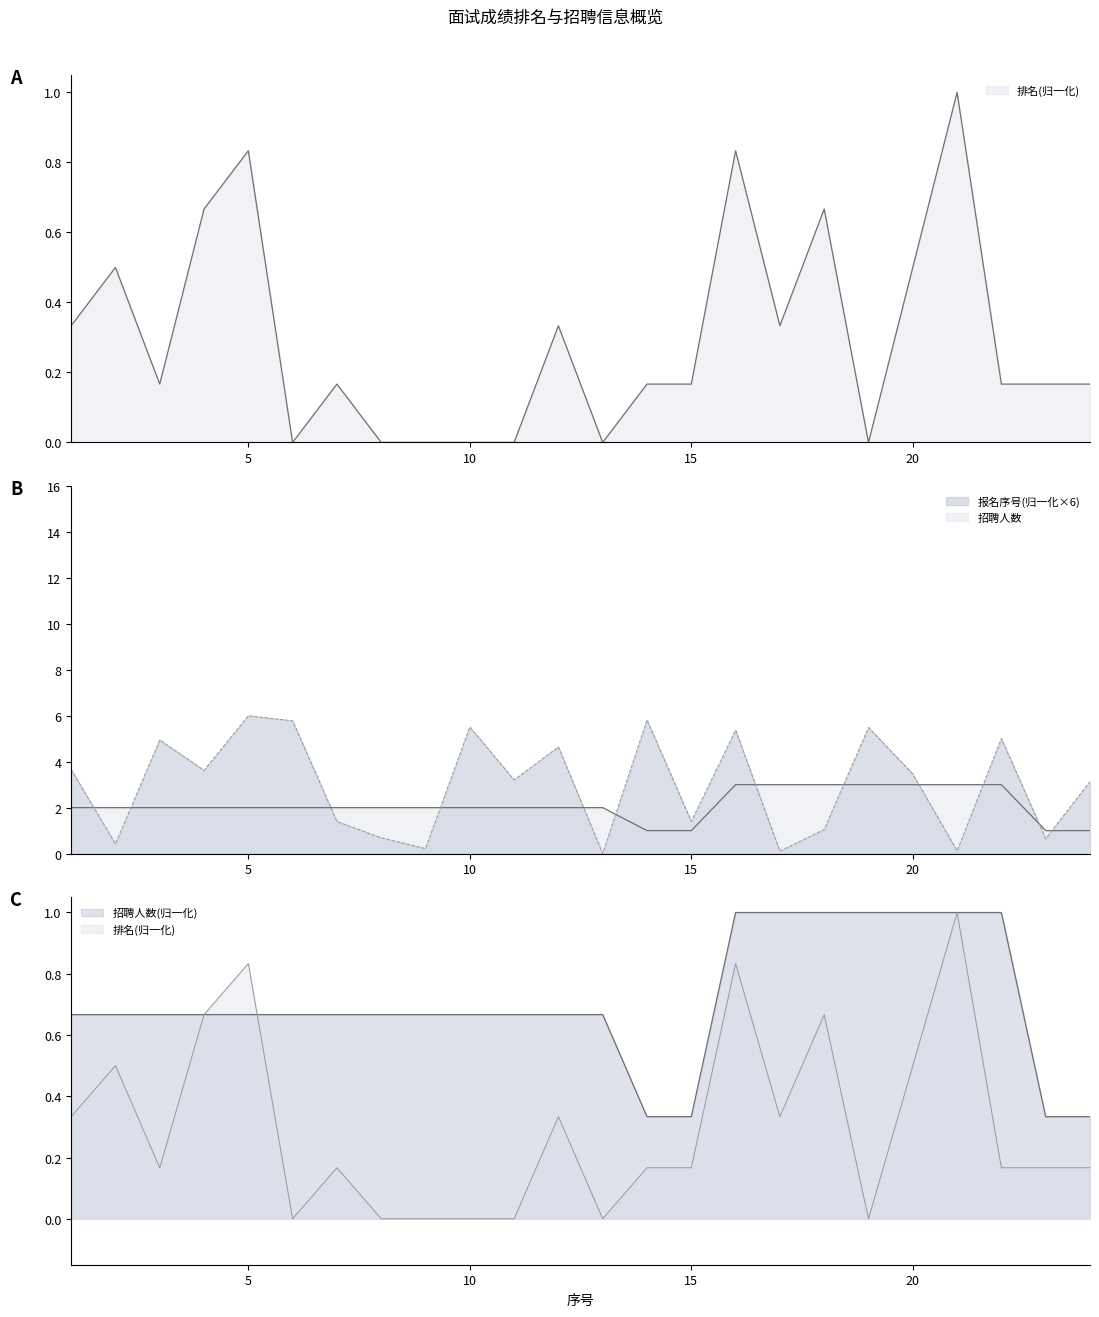

Rank the series by their average value, from highest to lowest.

报名序号(百位), 招聘人数, 排名